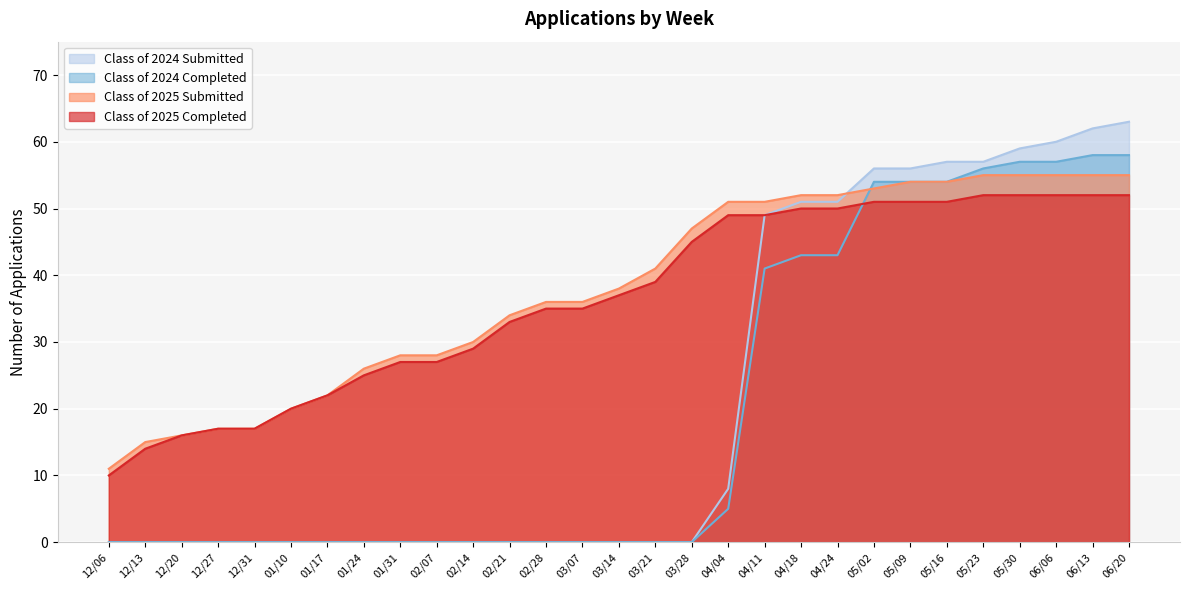

Is the value of Class of 2025 Submitted at 06/13 greater than the value of Class of 2024 Completed at 01/24?

Yes